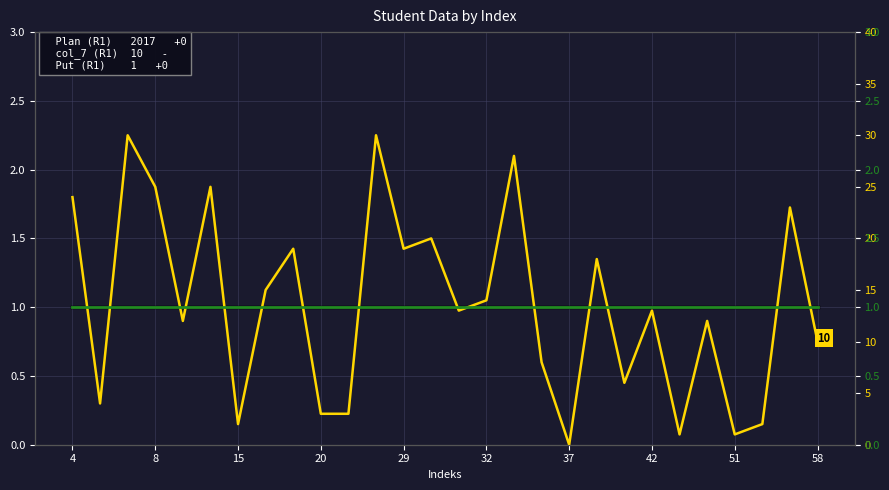

Where does the col_7 (R1) series first go above 13?

4